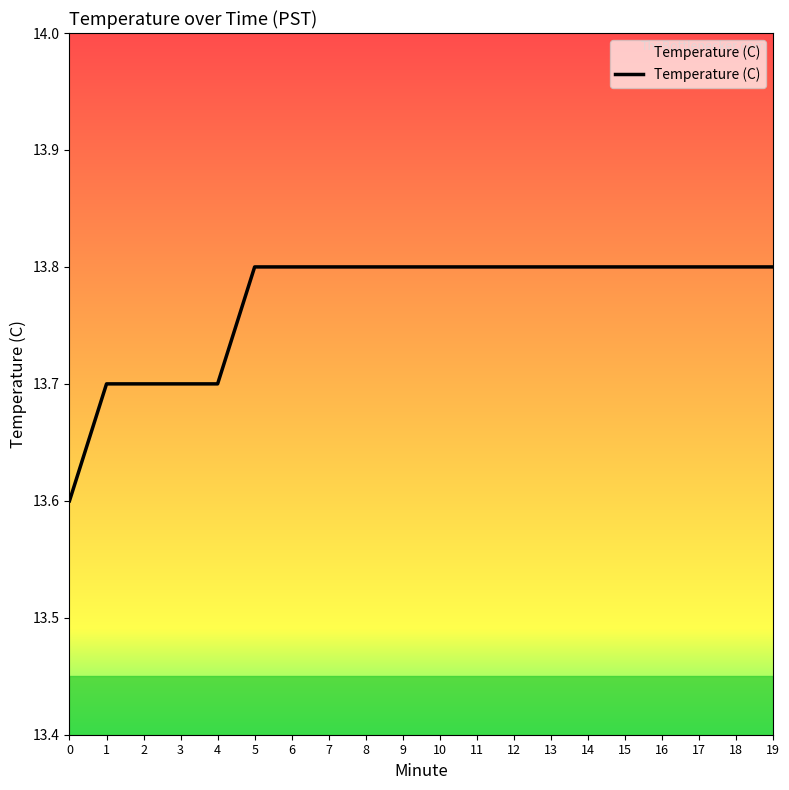

What is the maximum value shown in the chart?

13.8